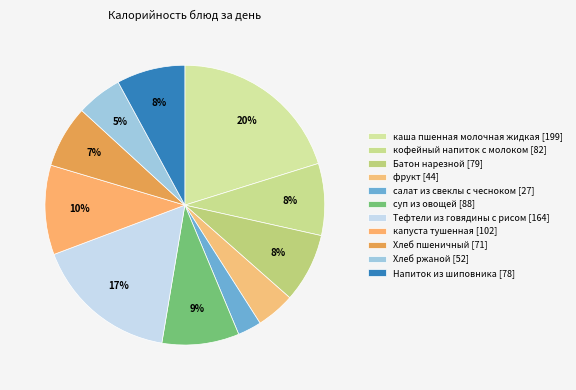

How many segments does this pie chart have?

11